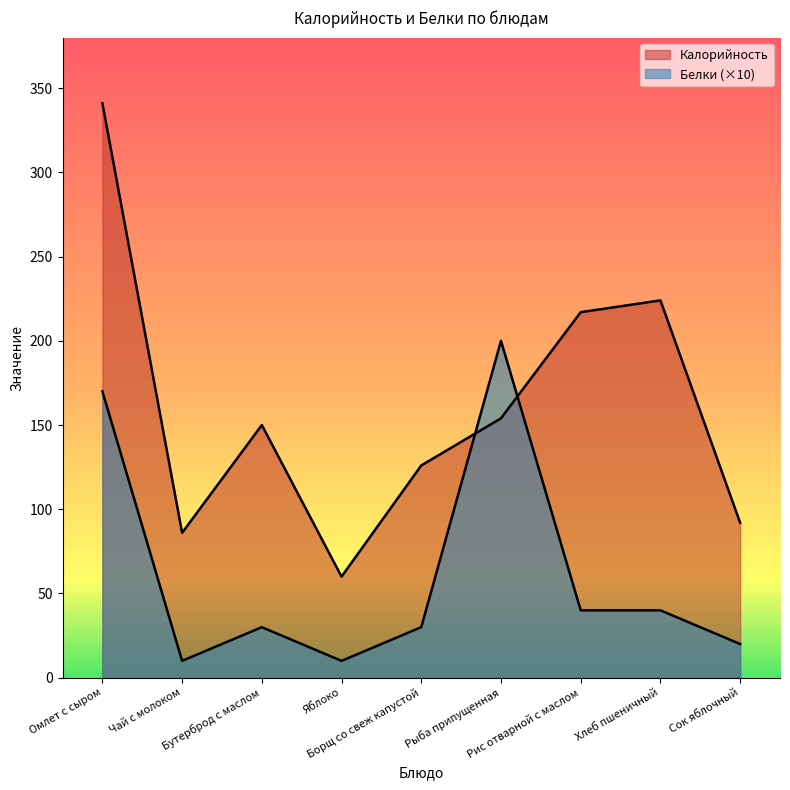

Is it true that Калорийность equals 216 at Рыба припущенная?

False